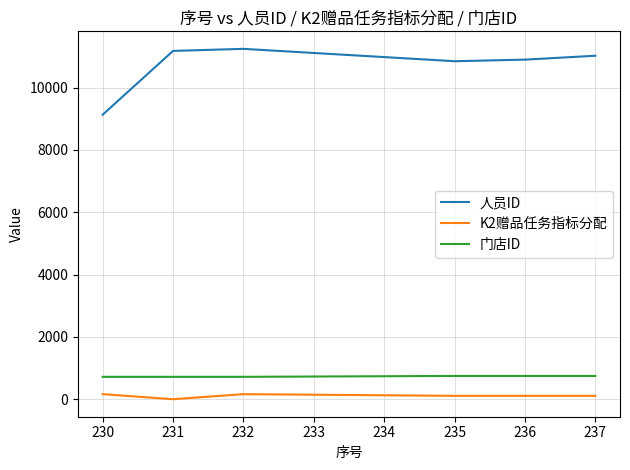

True or false: 人员ID has more than 1 interior local peaks.

False